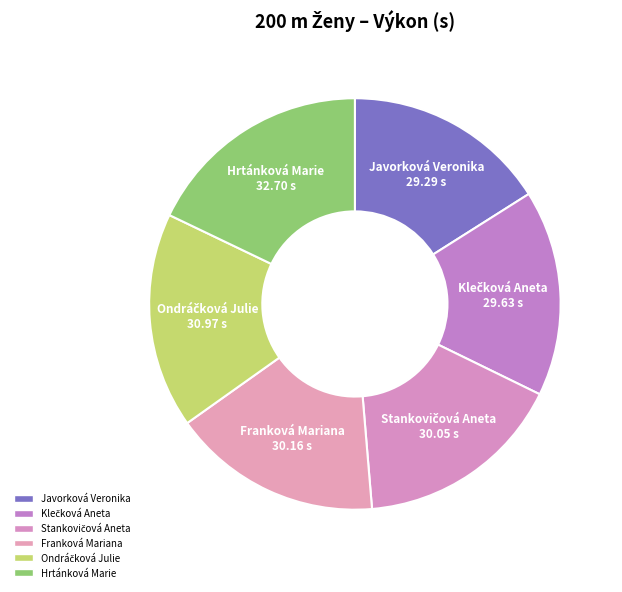

Do Franková Mariana and Javorková Veronika together represent more than half of the pie?

No